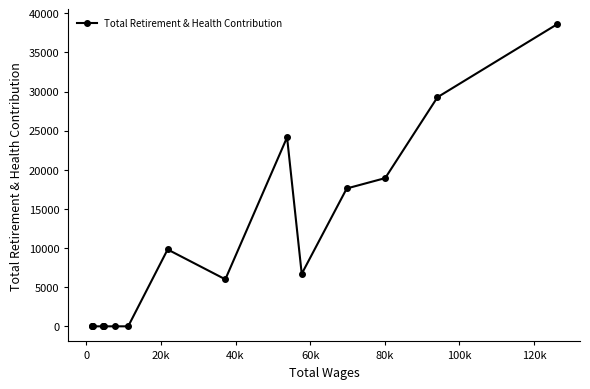

How many data points are less than 6005?

8